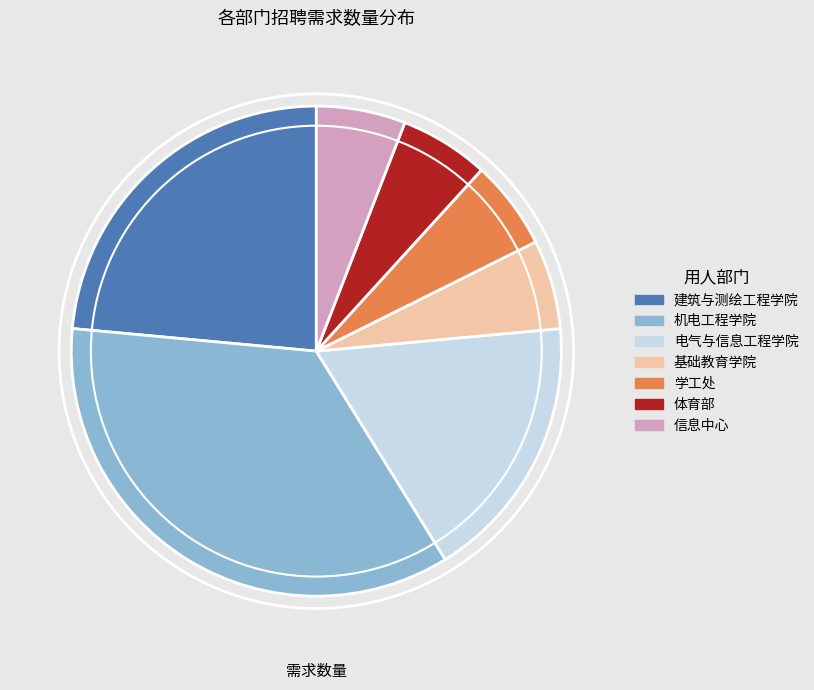

Combined, do 基础教育学院 and 机电工程学院 account for over 50%?

No